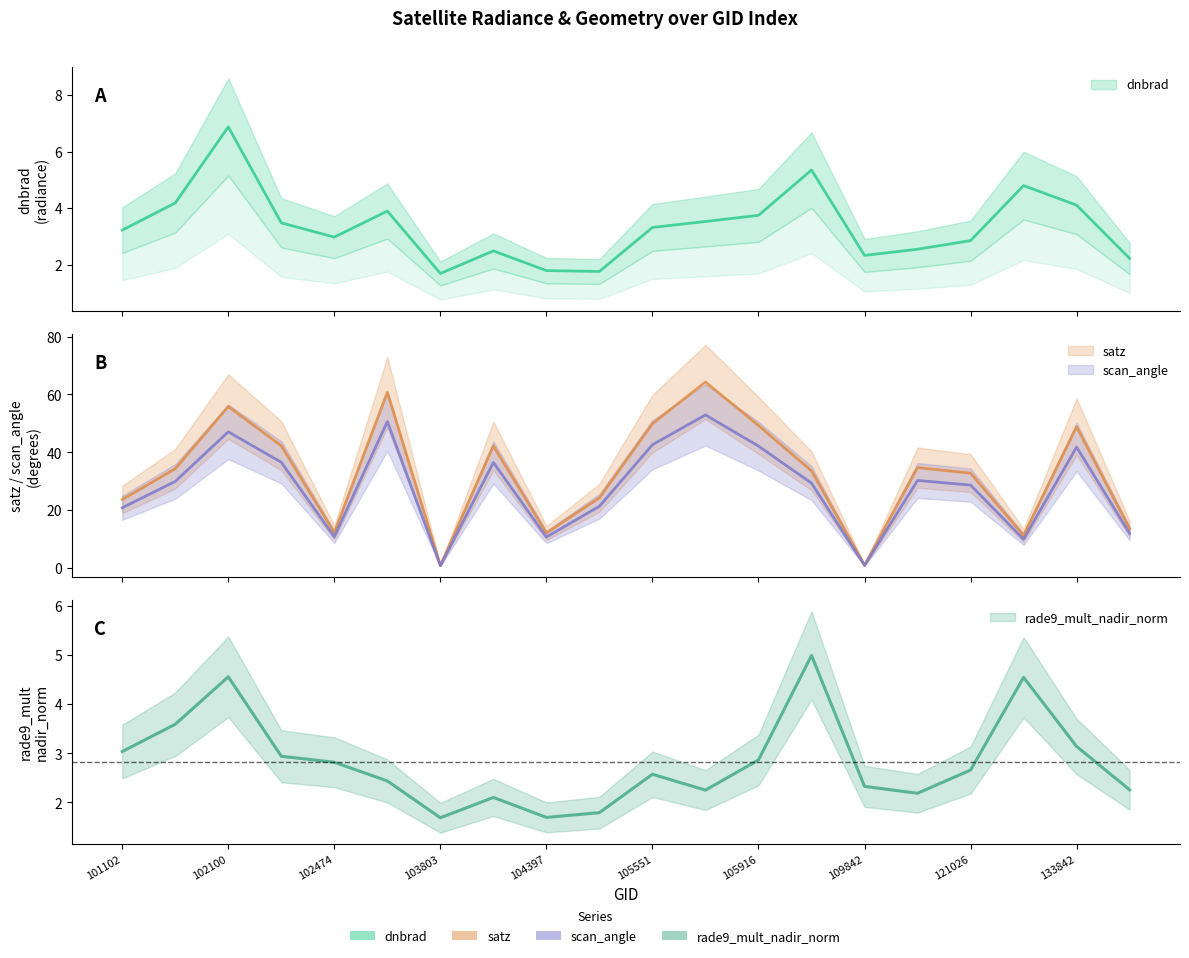

Rank the categories by dnbrad value from highest to lowest.

102100, 106863, 130194, 101977, 133842, 103440, 105916, 105736, 102352, 105551, 101102, 102474, 121026, 110016, 104279, 109842, 134206, 104397, 104514, 103803